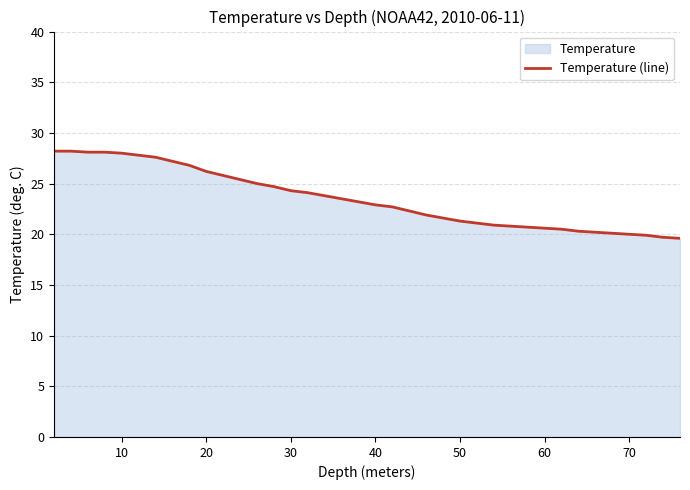

What is the smallest value displayed?

19.6